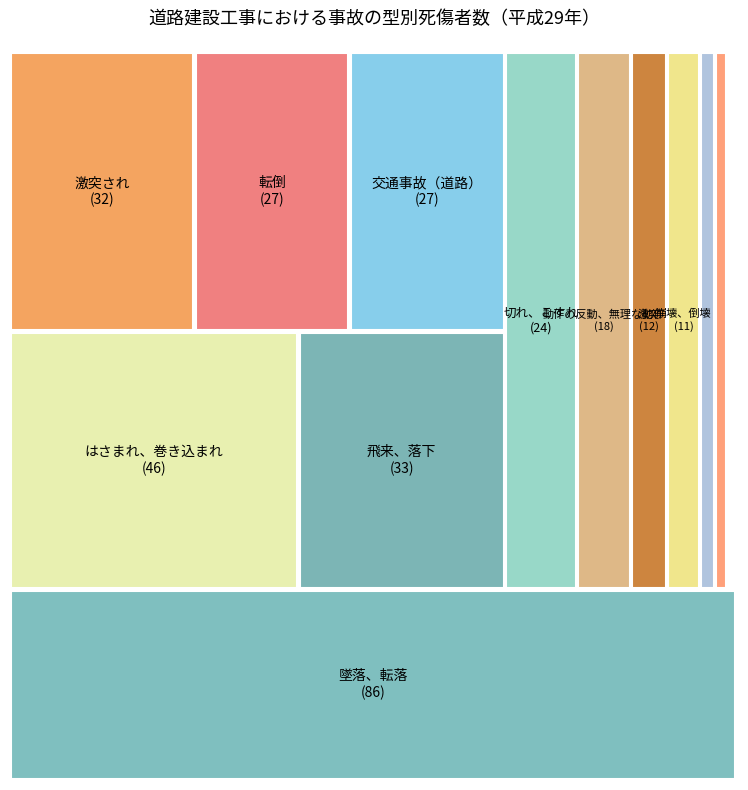

Is it true that 激突 is 4% of the pie?

True